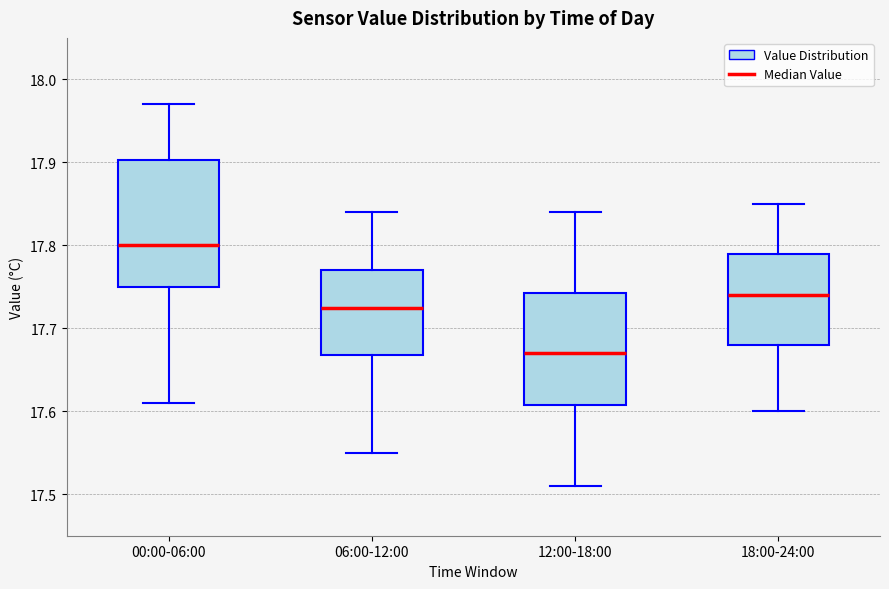

Where does the upper whisker of the box for 12:00-18:00 end on the y-axis? The values are not printed on the chart, so give them approximately, as read against the axis.

17.84